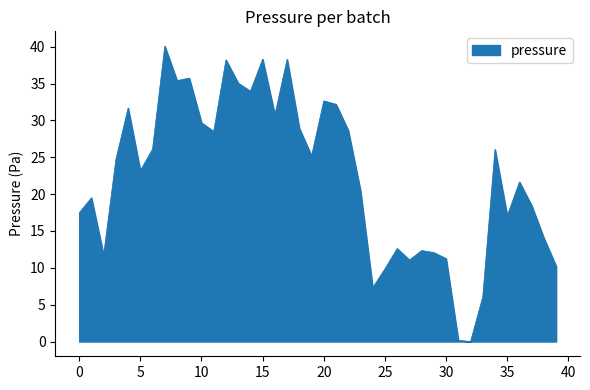

What is the maximum value shown in the chart?

40.1